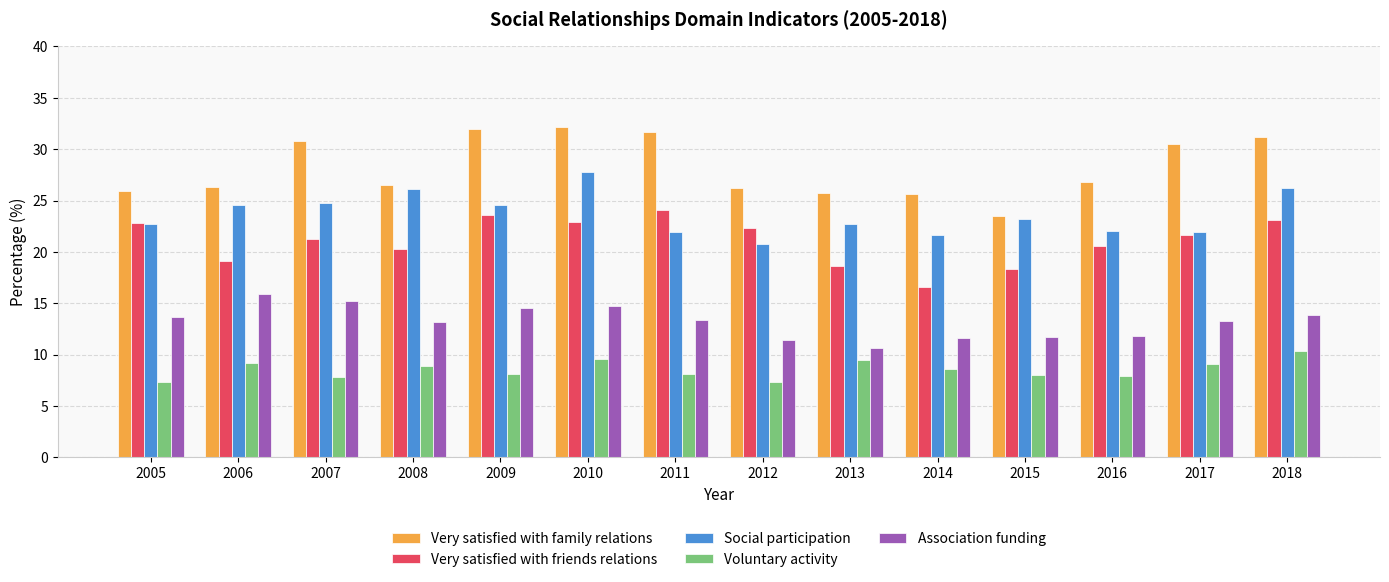

What is the smallest value displayed?

7.3